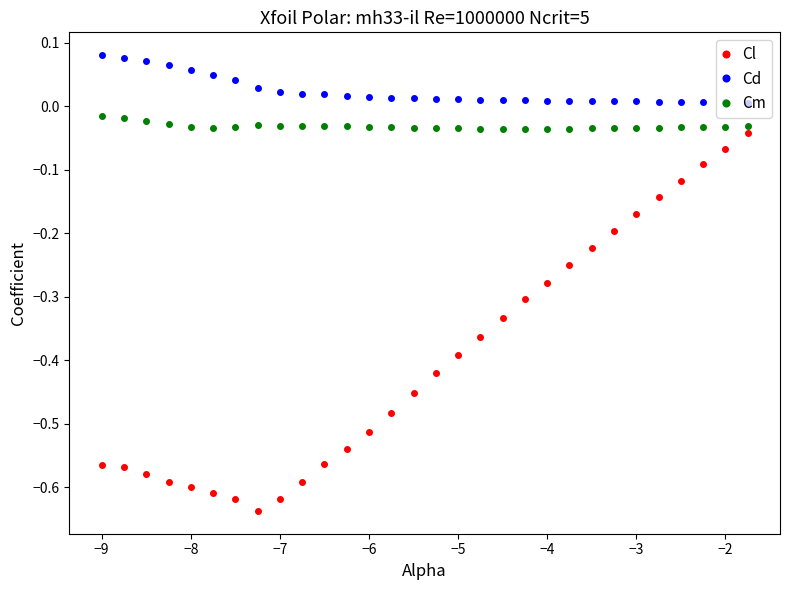

Which series has the widest spread of values?

Cl